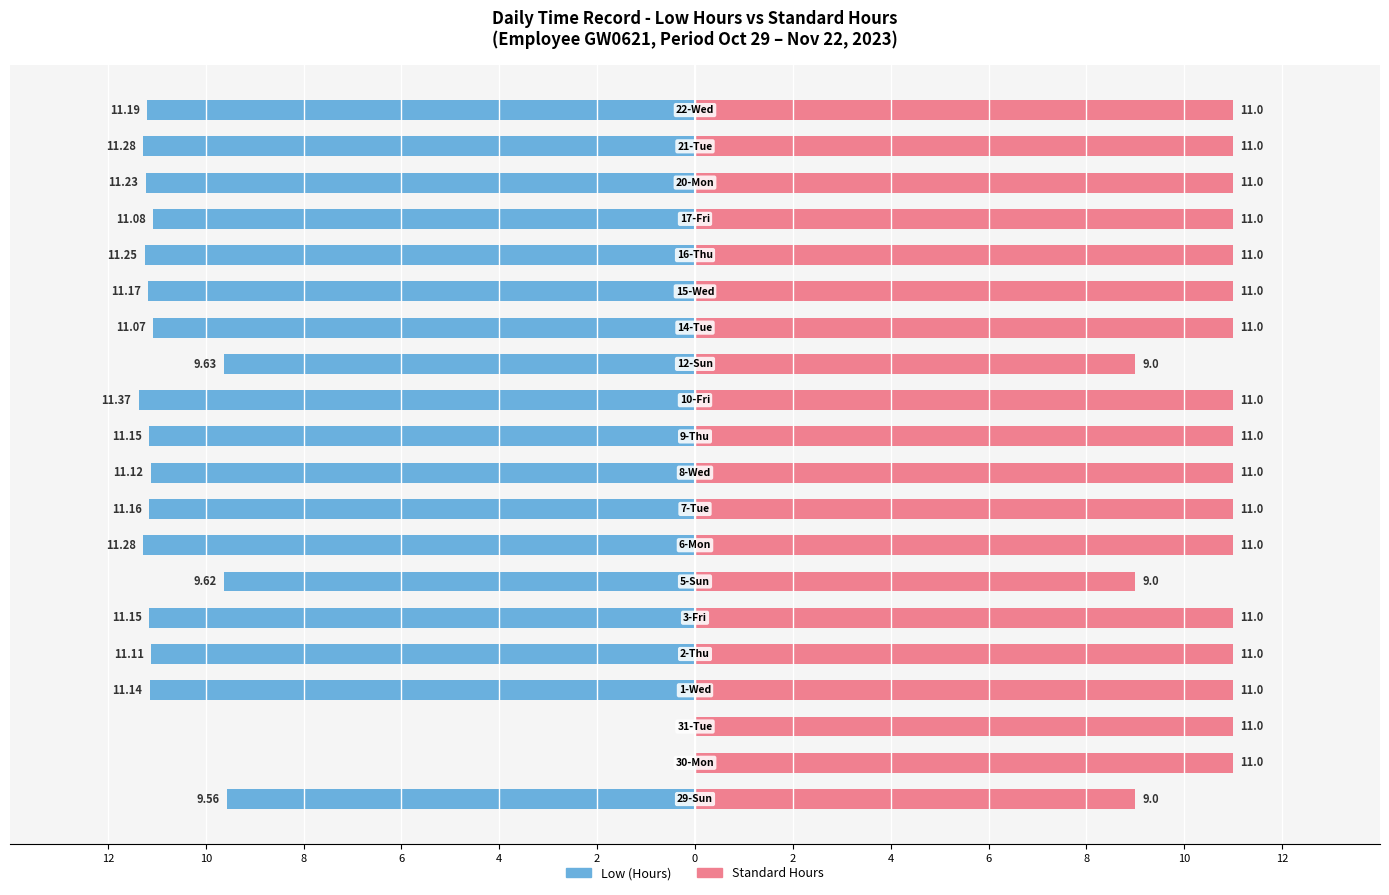

Are the bars grouped side by side (vs. stacked)?

Yes